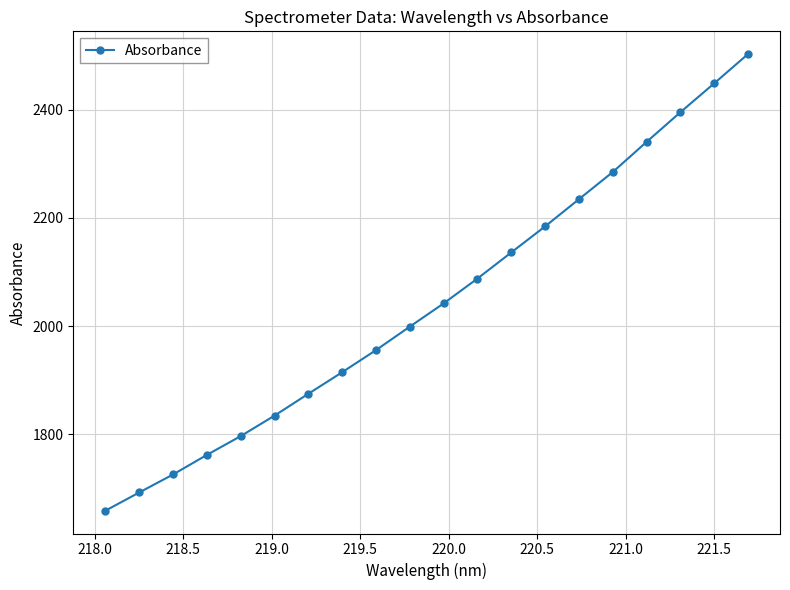

What is the difference between the maximum and minimum values?

844.6